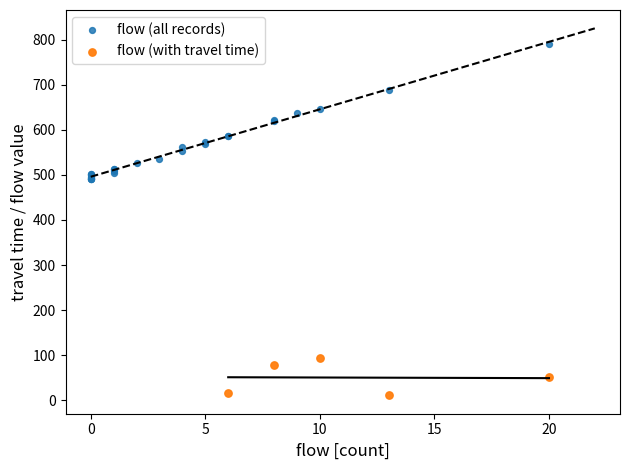

Which series contains the highest Y value?

flow (all records)